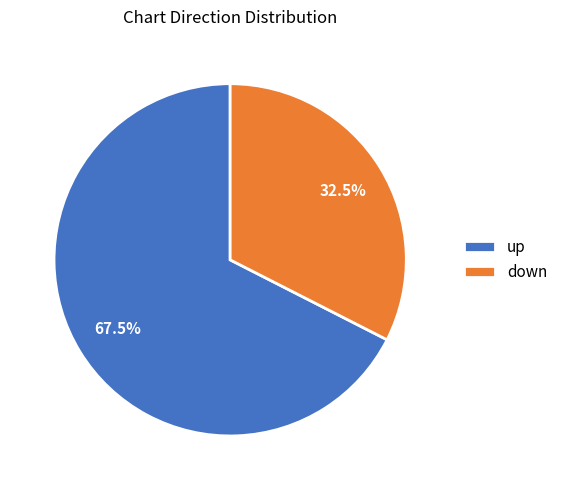

How many segments does this pie chart have?

2